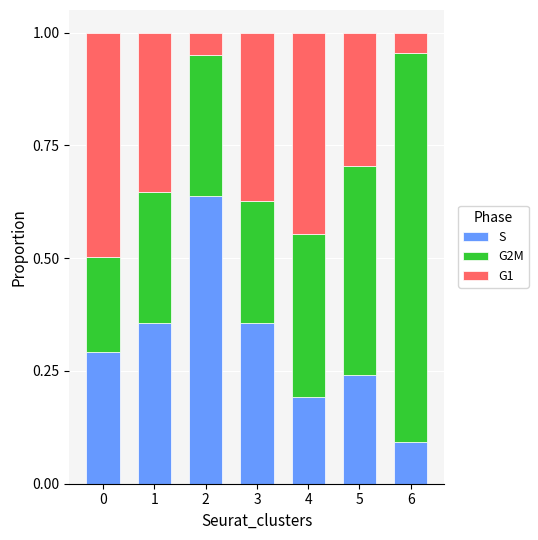

What is the sum of all S values?

2.2